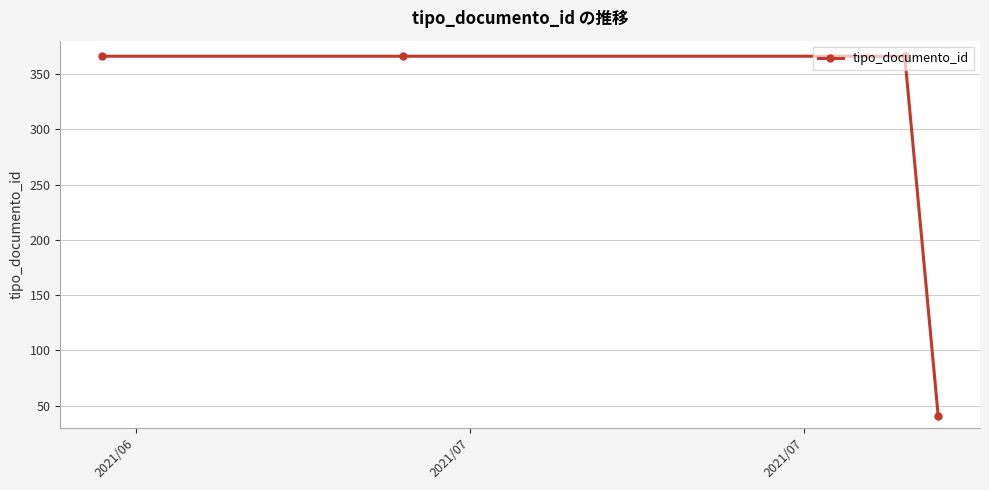

What is the average value?

285